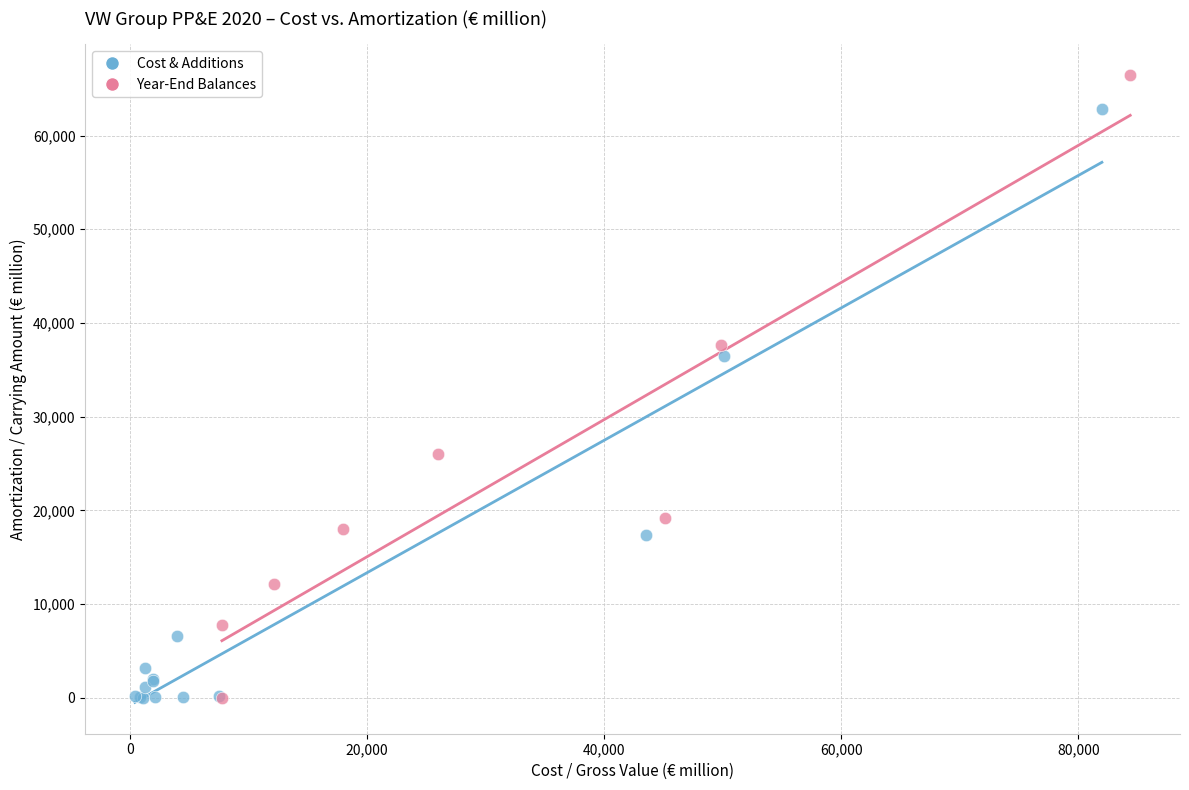

Which series reaches the maximum Y coordinate?

Year-End Balances